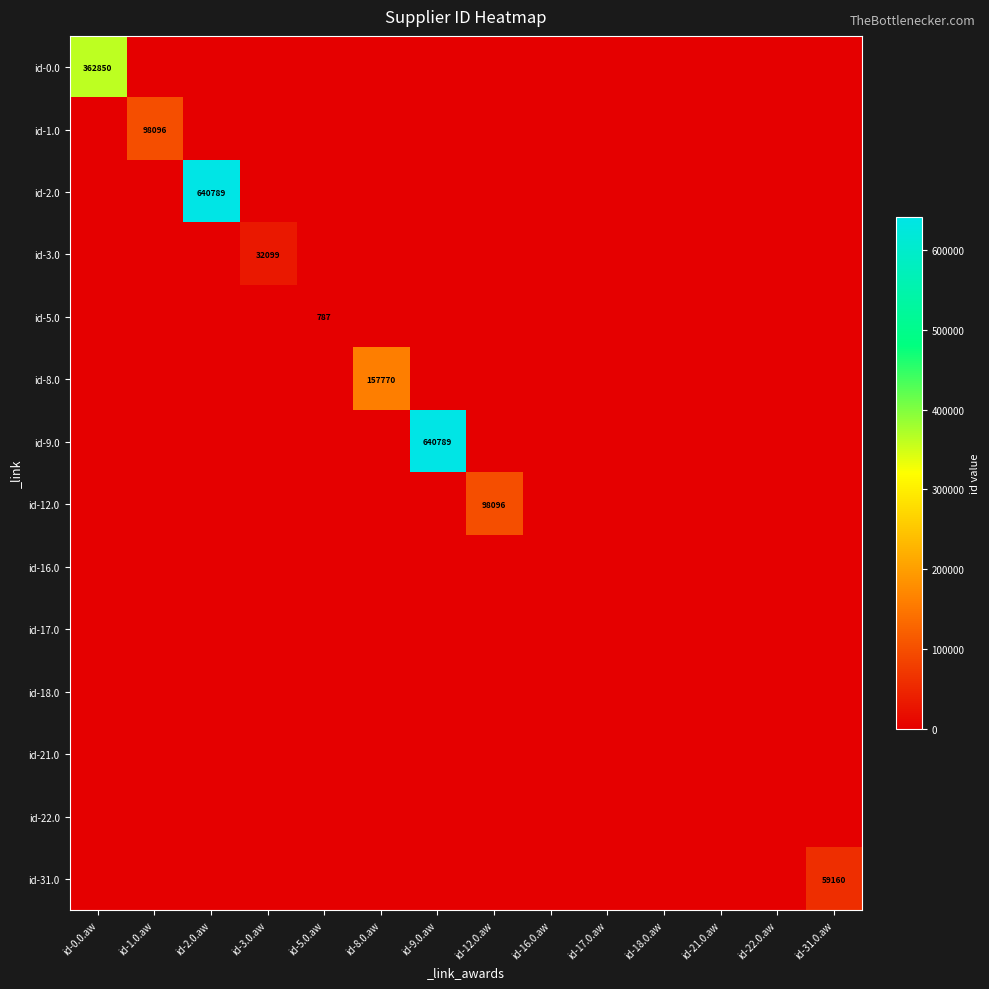

True or false: id-3.0 has a value of 9700 at id-1.0.aw.

False